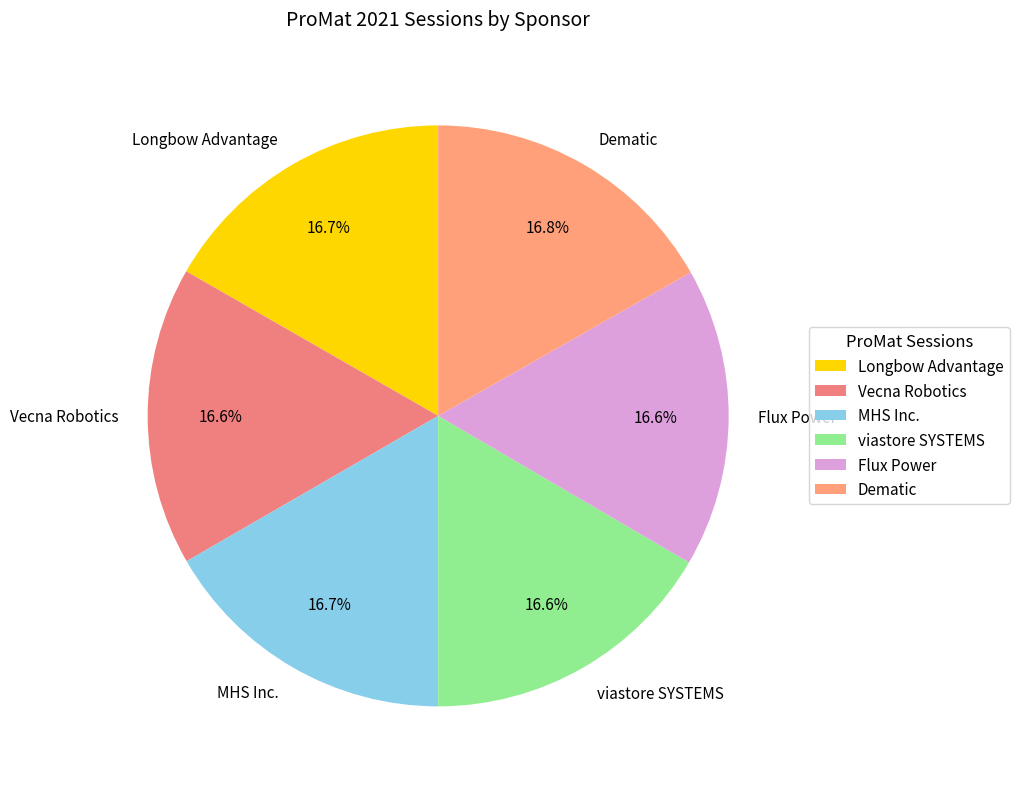

Does any single category account for the majority?

No